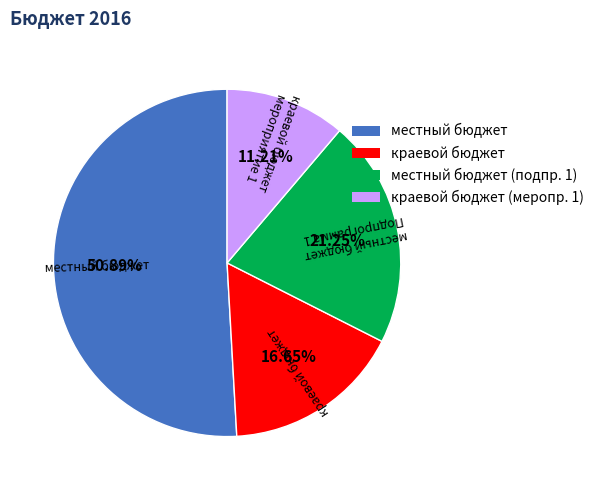

What is the largest slice in the pie chart?

местный бюджет